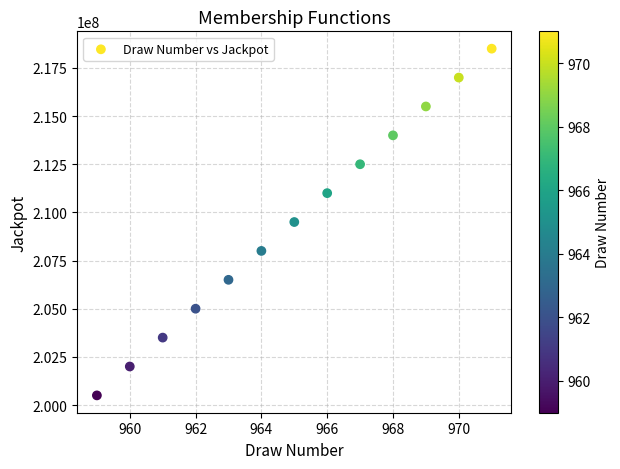

What is the range of Y values (max minus min)?

18000000